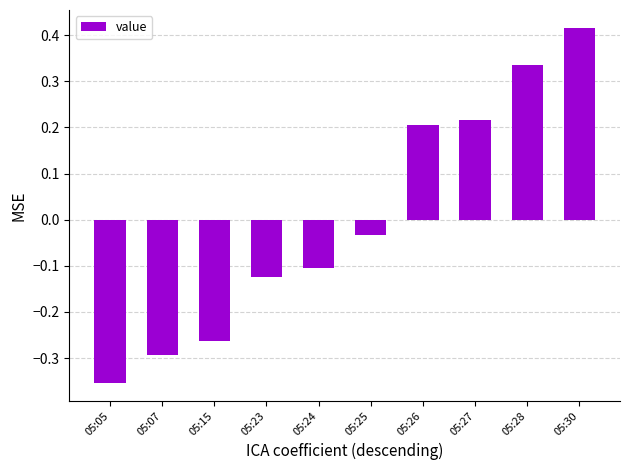

How many data points are less than 0?

6